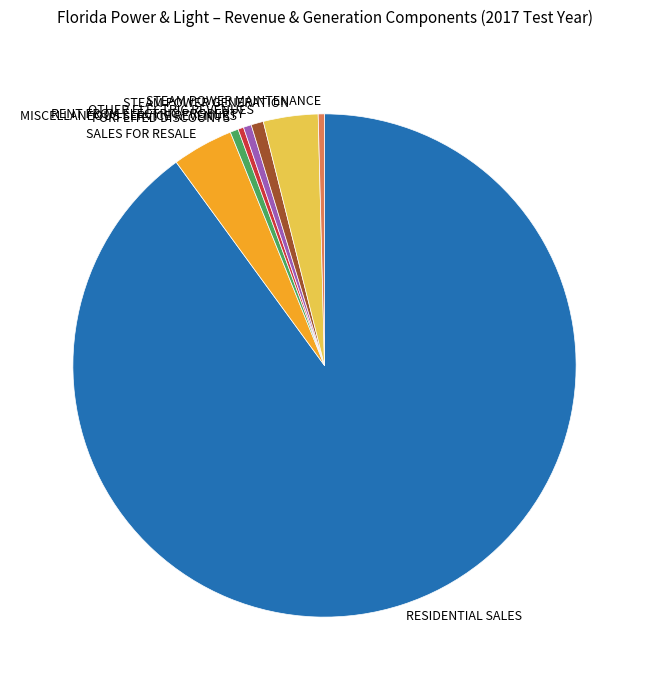

Which slice is the largest?

RESIDENTIAL SALES